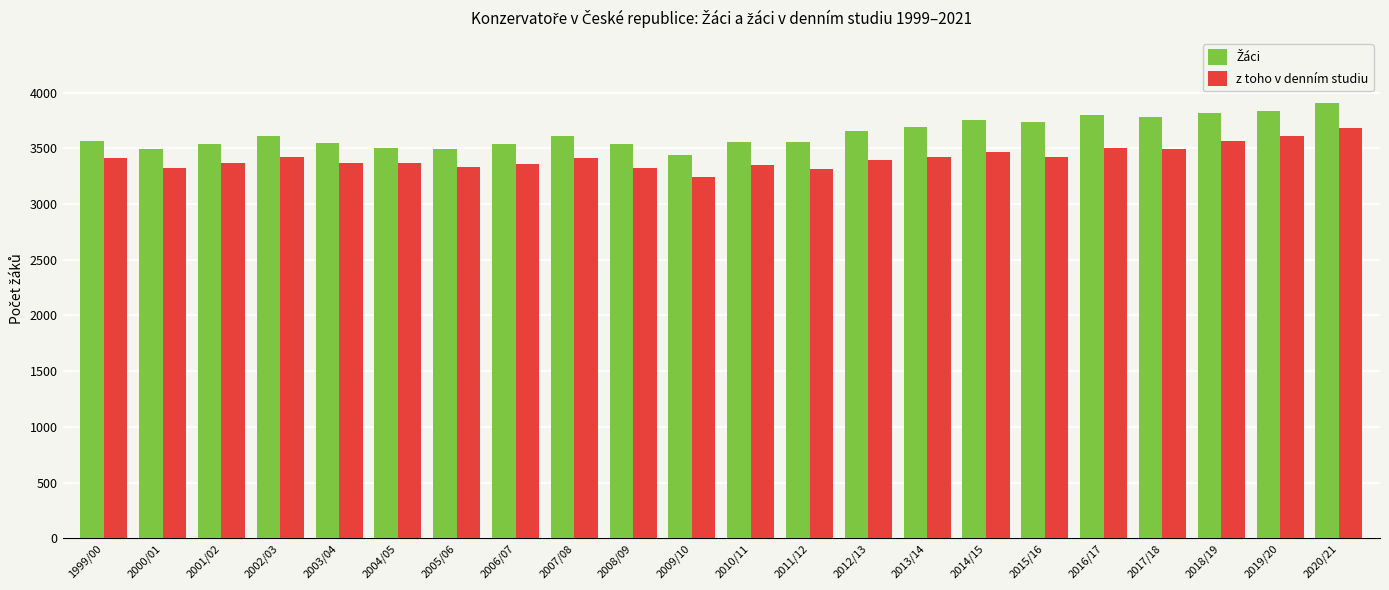

How many bars are there in total?

44